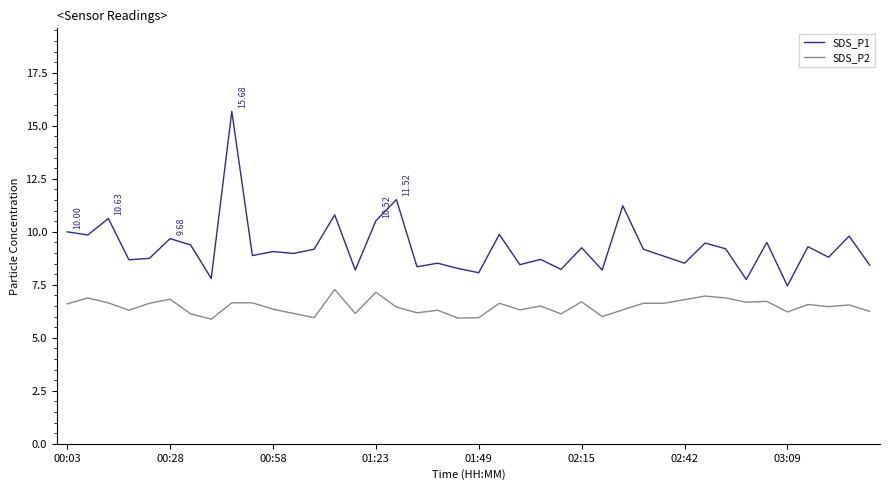

Which series has the largest total across all categories?

SDS_P1